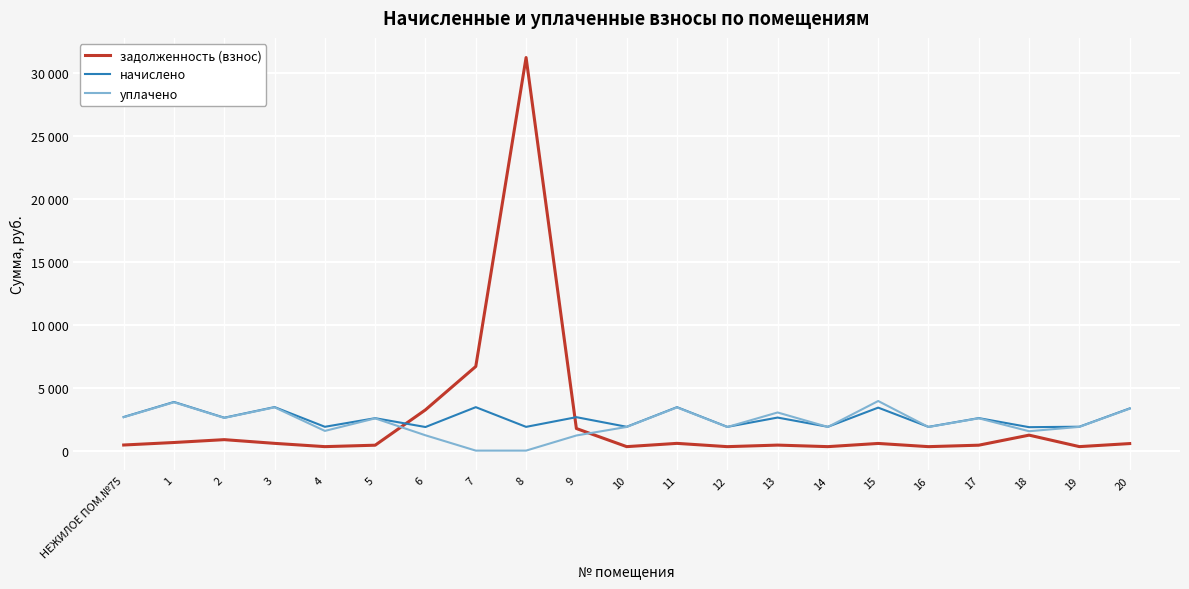

What are all the series names shown in the legend?

задолженность (взнос), начислено, уплачено